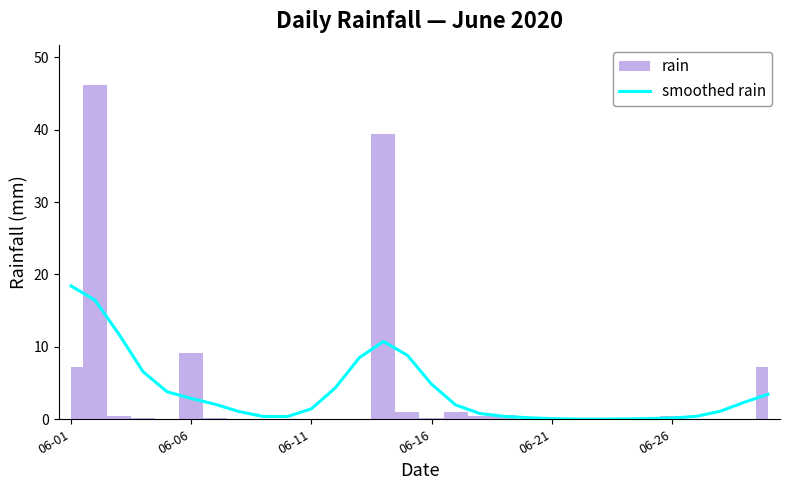

At which label does smoothed rain reach its peak?

06-01